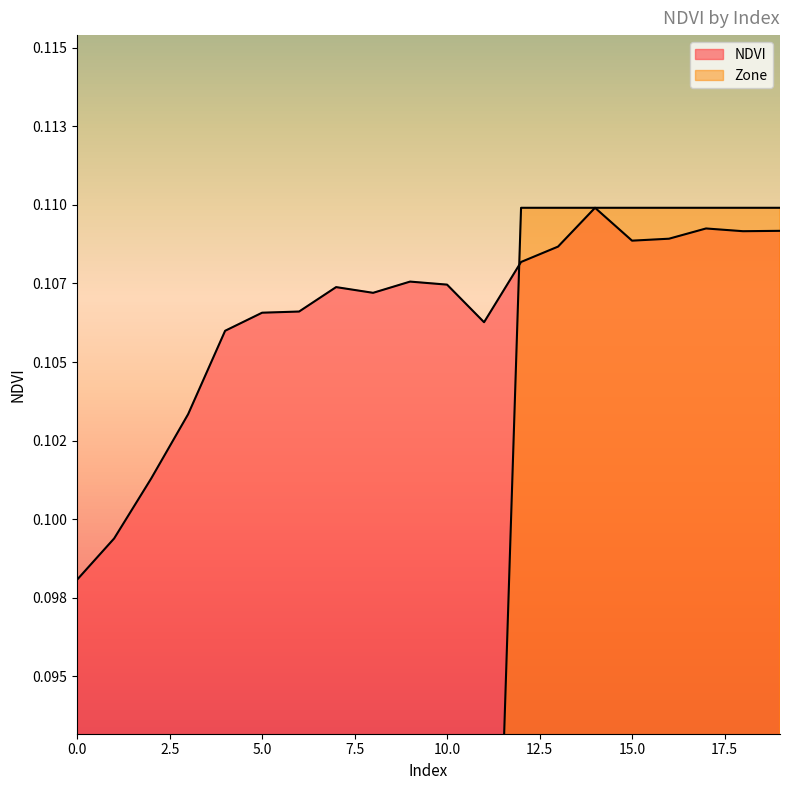

What is the value of the NDVI point at the 16th from the left?

0.1